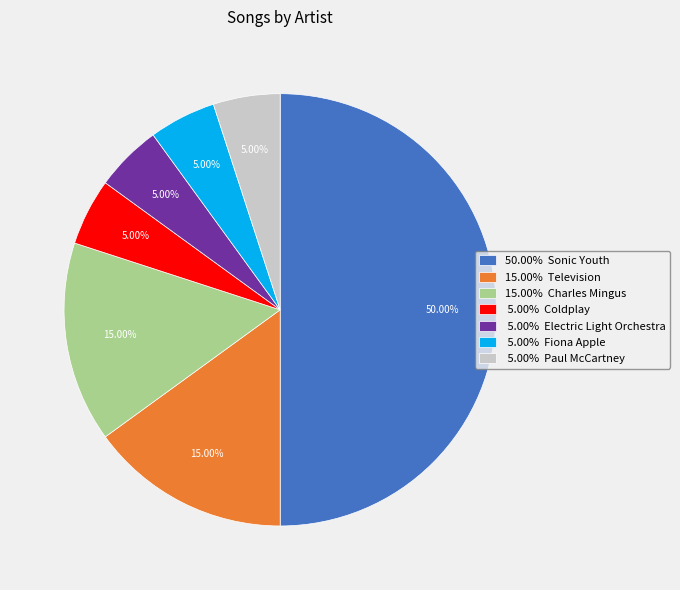

Do 5.00% Electric Light Orchestra and 5.00% Paul McCartney together represent more than half of the pie?

No